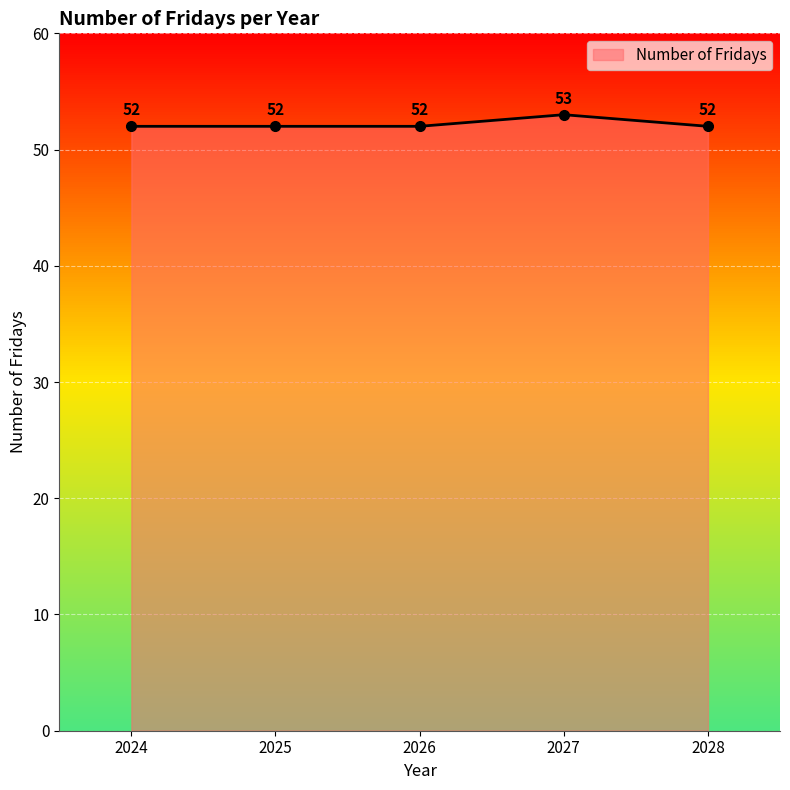

What is the maximum value shown in the chart?

53